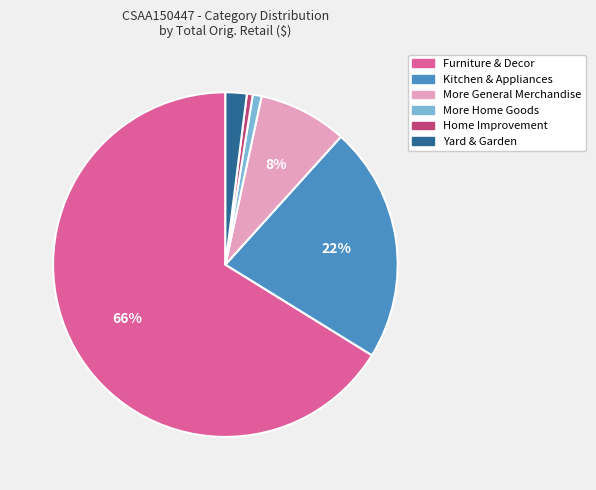

Count the number of slices in the pie.

6